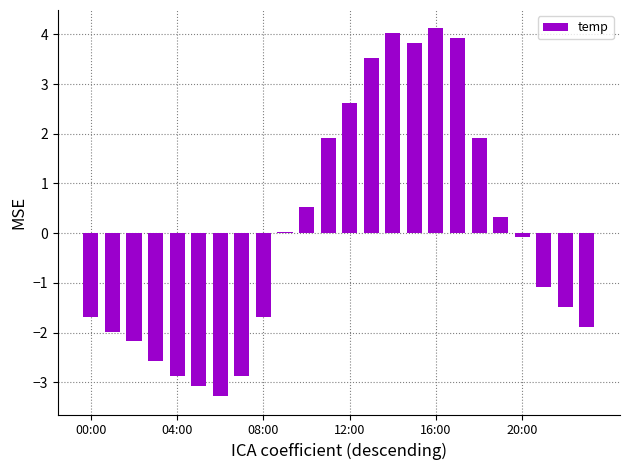

Count the number of data series in this chart.

1